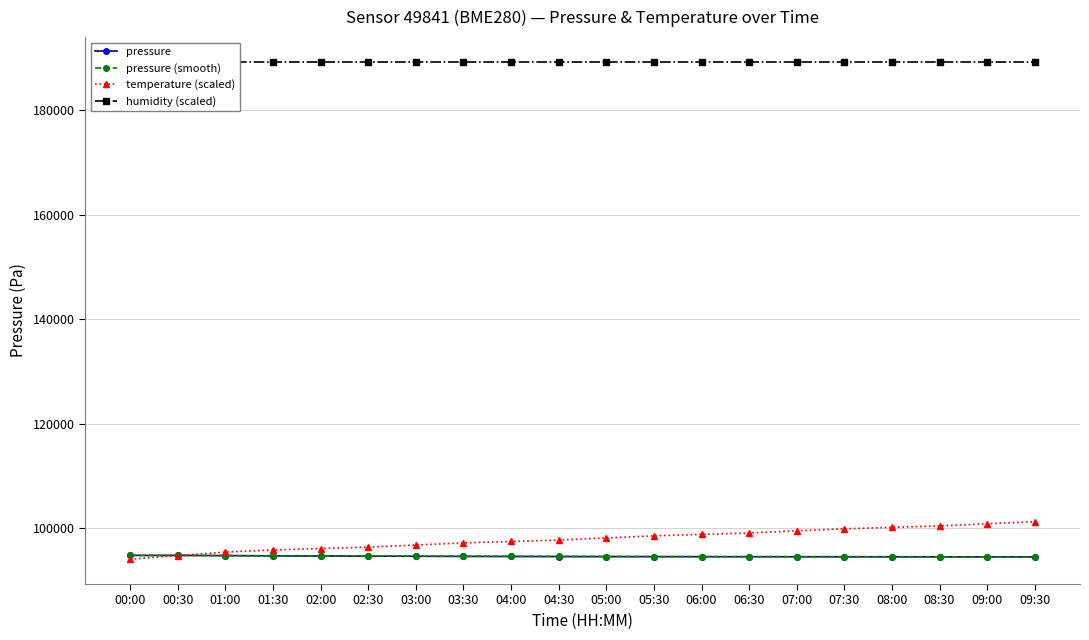

True or false: pressure has a value of 30919.1 at 00:00.

False